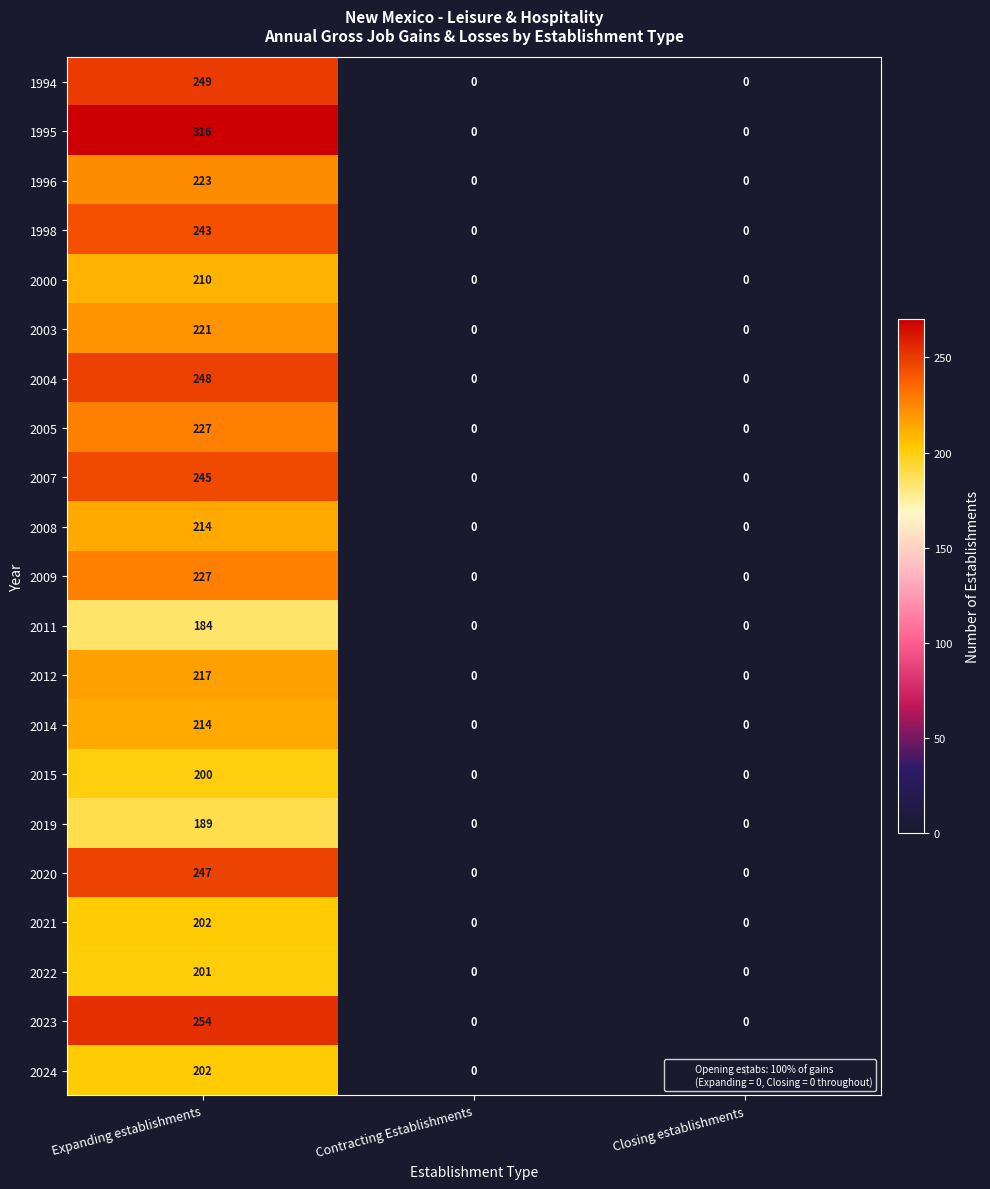

What is the approximate value of 2021 at Expanding establishments, to the nearest 10?

200